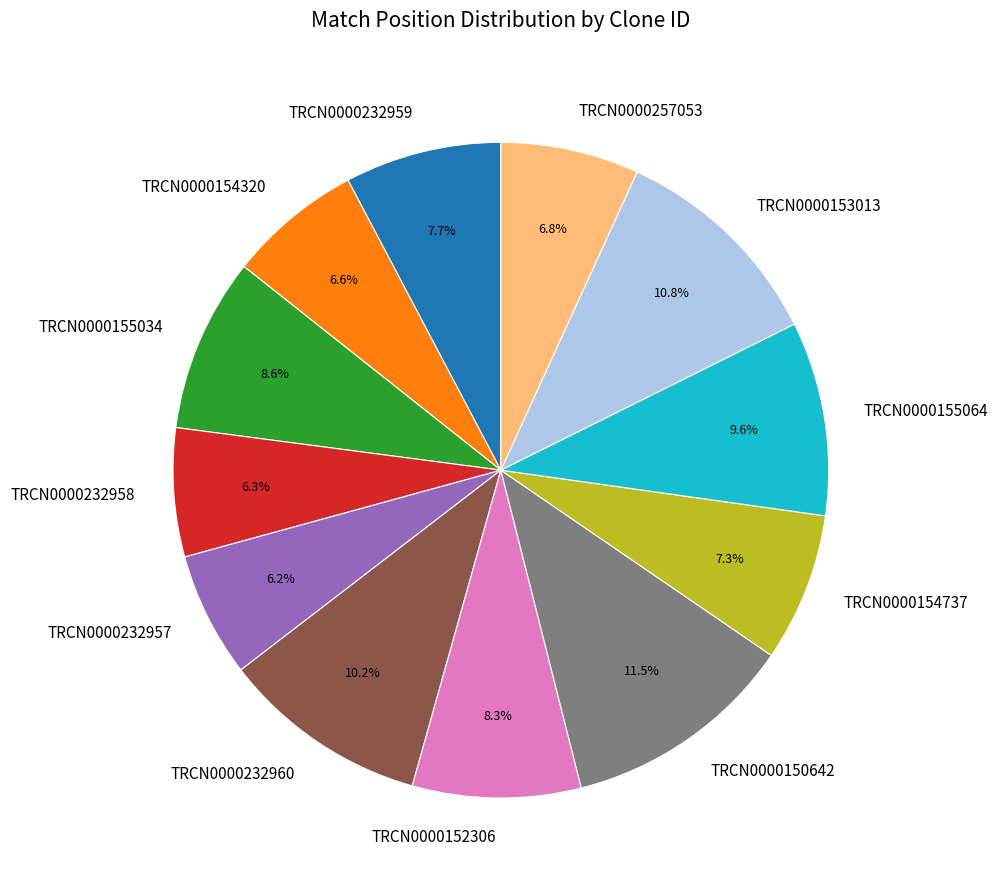

Approximately how many times larger is the value at TRCN0000150642 compared to TRCN0000154737?

1.6